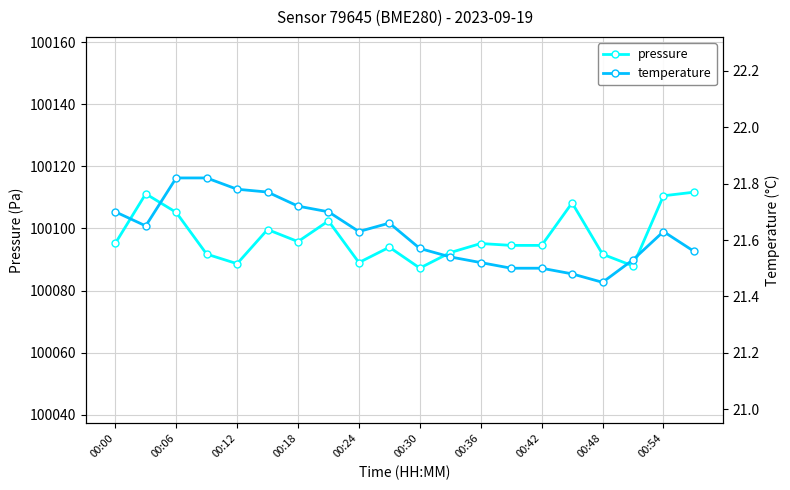

At which category does pressure reach its first local valley?

00:12